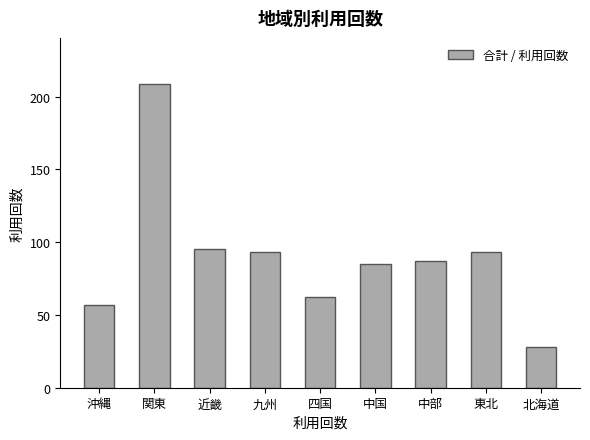

What is the label of the 8th bar from the right?

関東